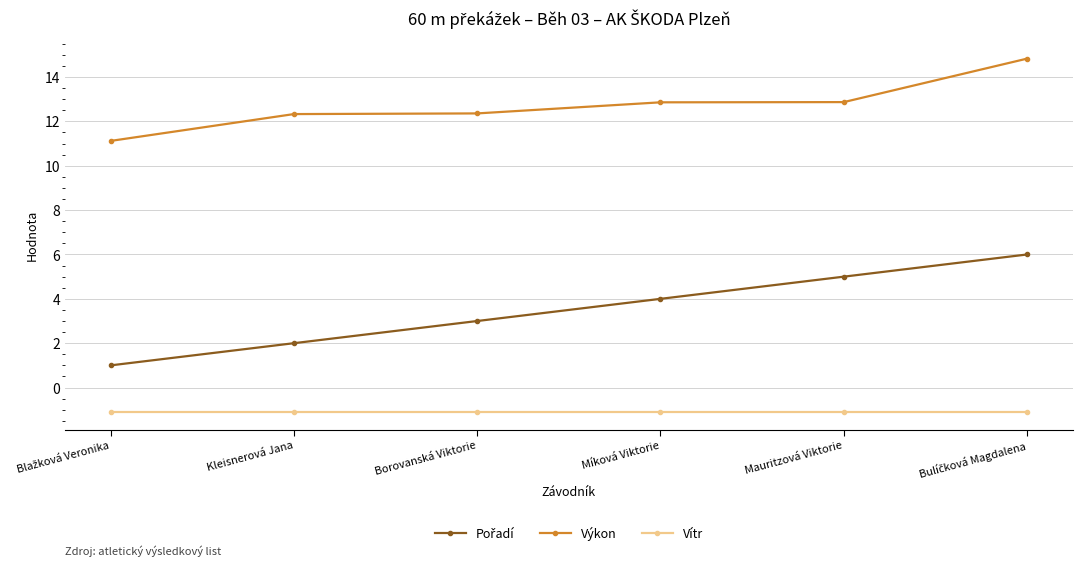

Which series has the largest total across all categories?

Výkon